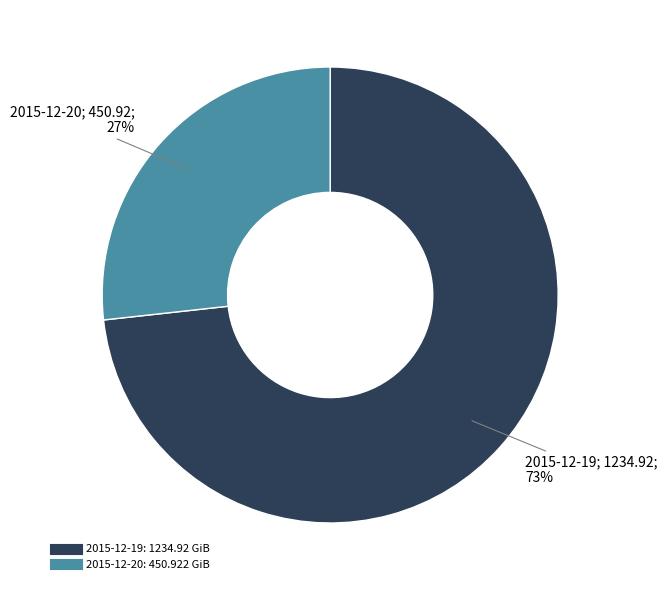

Does any single category account for the majority?

Yes